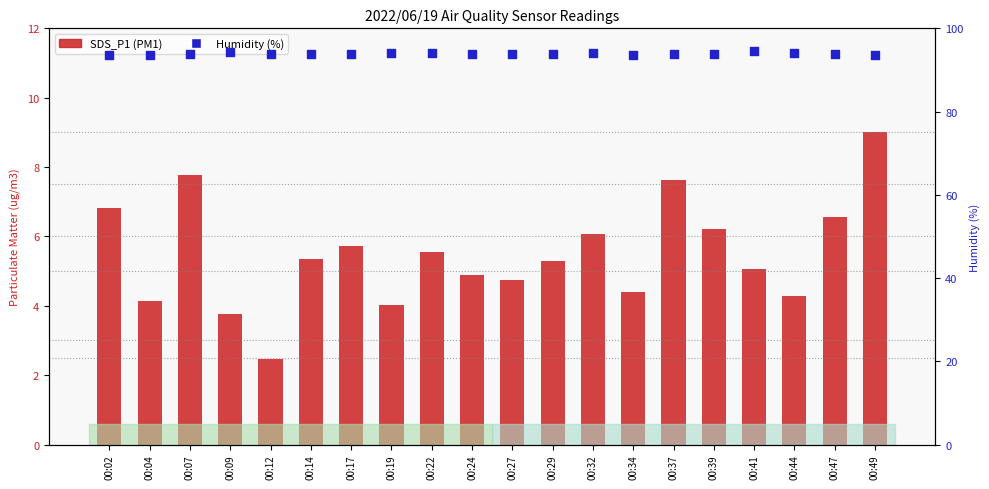

Which series contains the lowest Y value?

SDS_P1 (PM1)